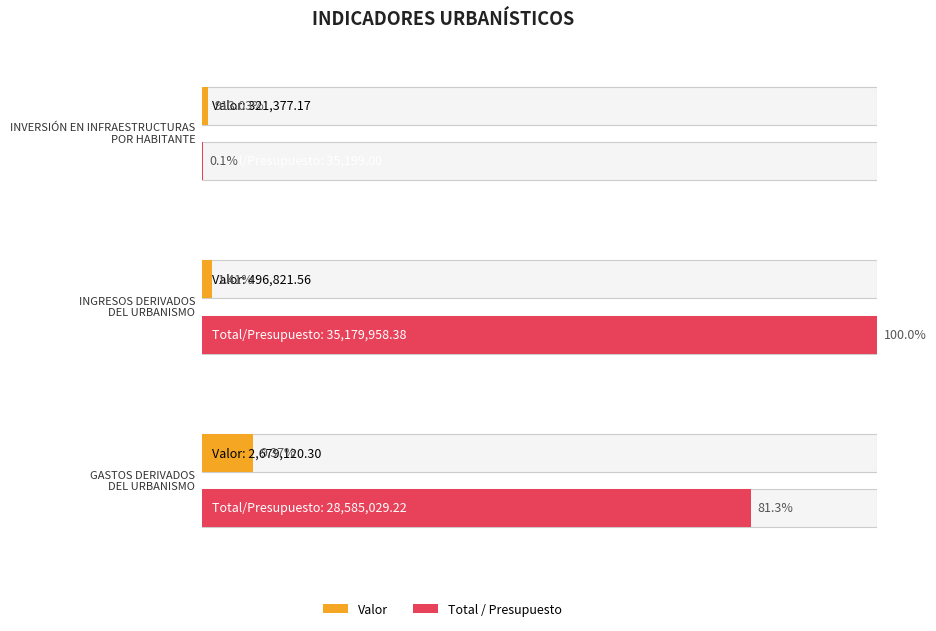

Between INVERSIÓN EN INFRAESTRUCTURAS
POR HABITANTE and GASTOS DERIVADOS
DEL URBANISMO, which series saw the biggest shift?

Total